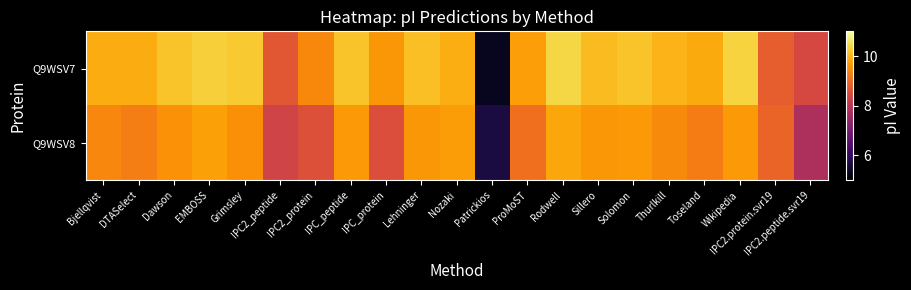

What is the maximum value shown in the chart?

10.4